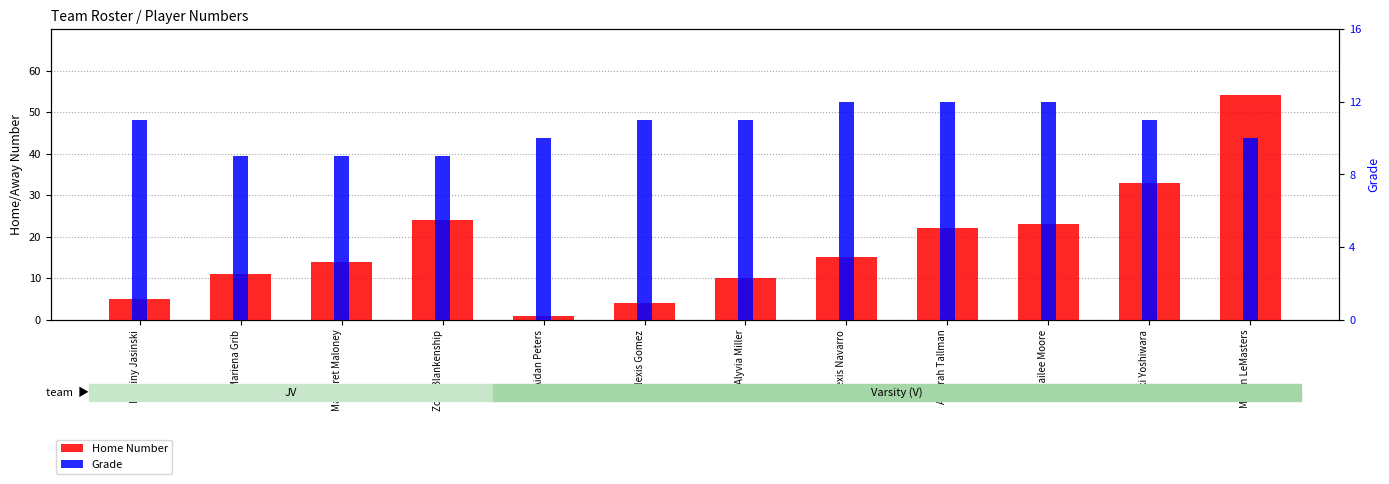

Which label corresponds to the smallest value in the chart?

Aidan Peters